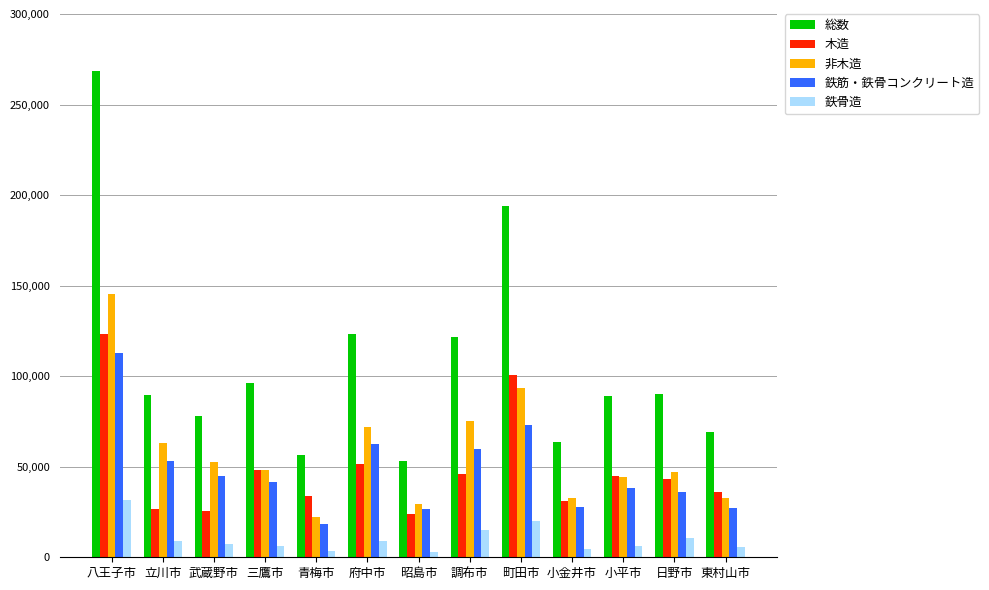

What is the sum of all 非木造 values?

758220